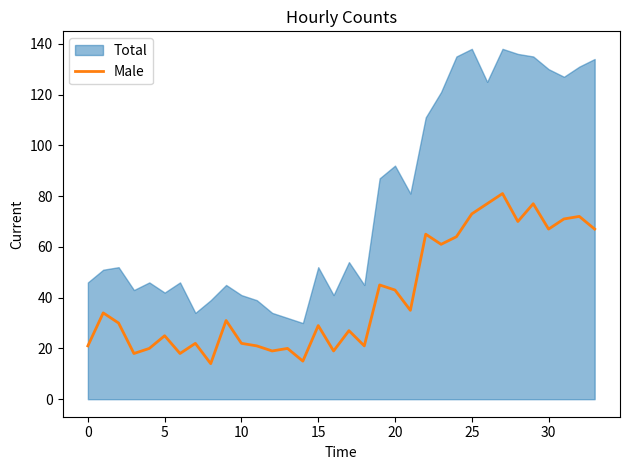

Is it true that Male equals 67 at 30?

True